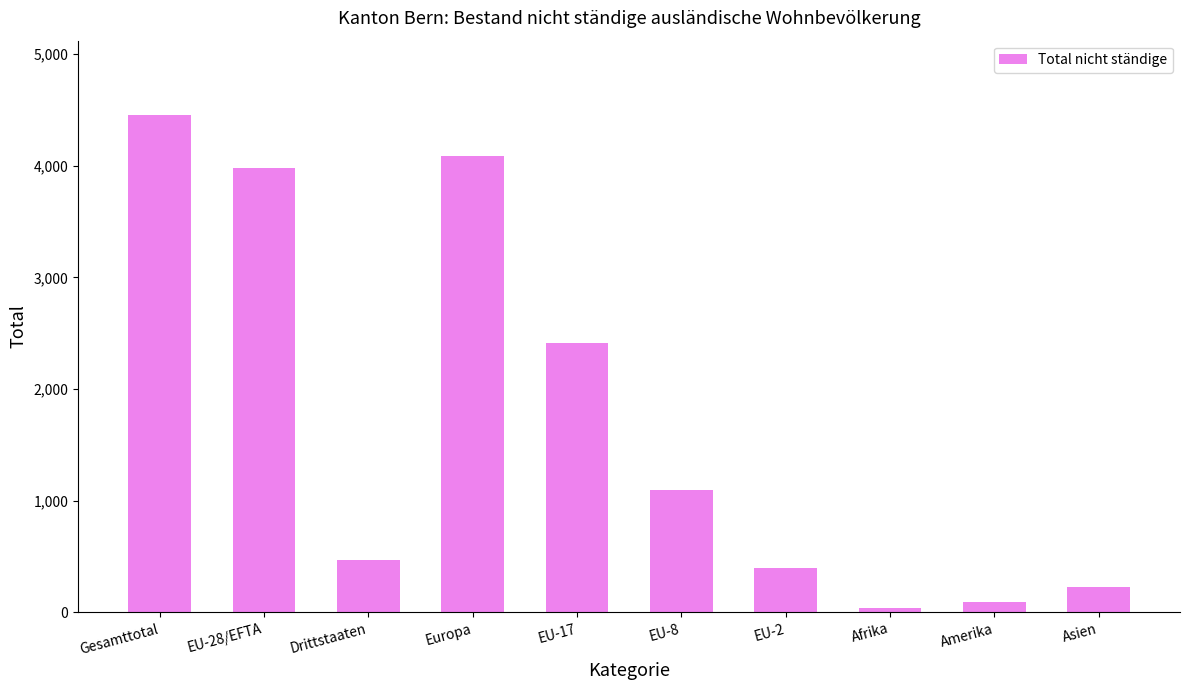

Where is the data nearest to the value 2244?

EU-17